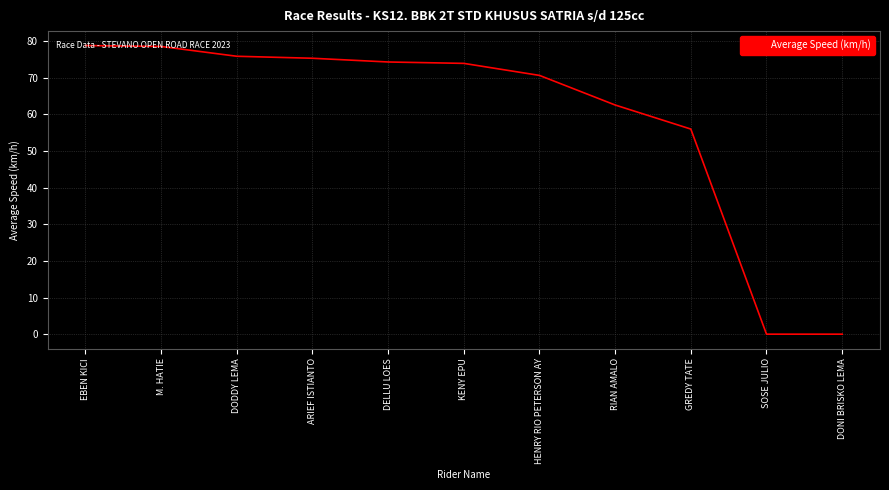

Count the number of values greater than 73.

6